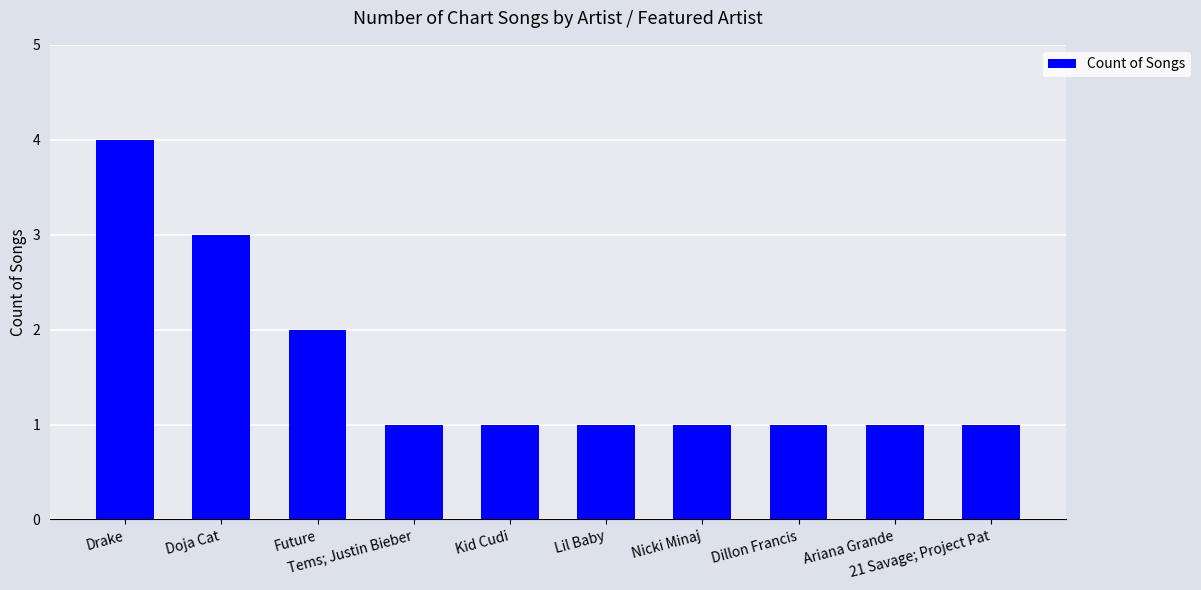

What is the greatest value displayed?

4